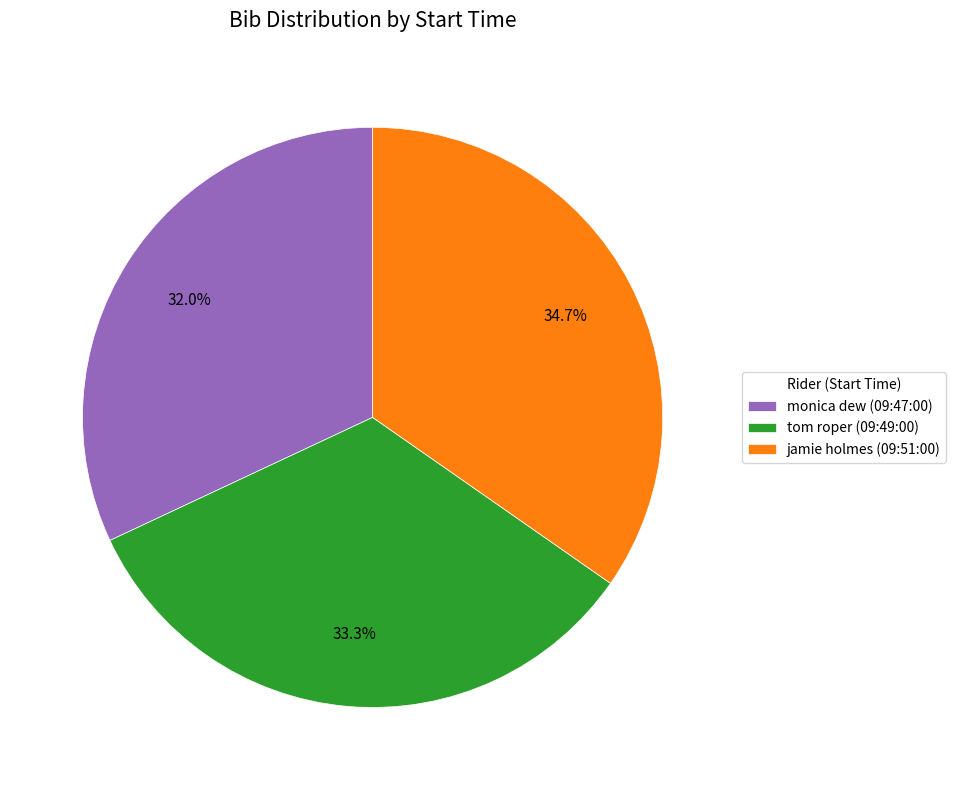

Which has a higher value, monica dew (09:47:00) or tom roper (09:49:00)?

tom roper (09:49:00)